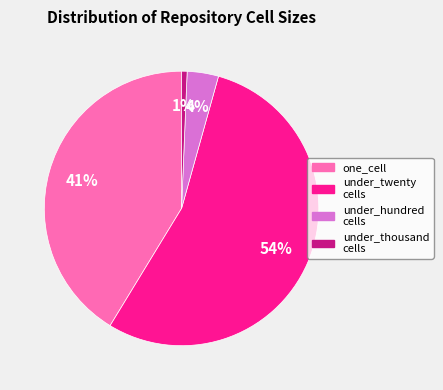

To the nearest percent, what portion does under_twenty cells represent?

54%